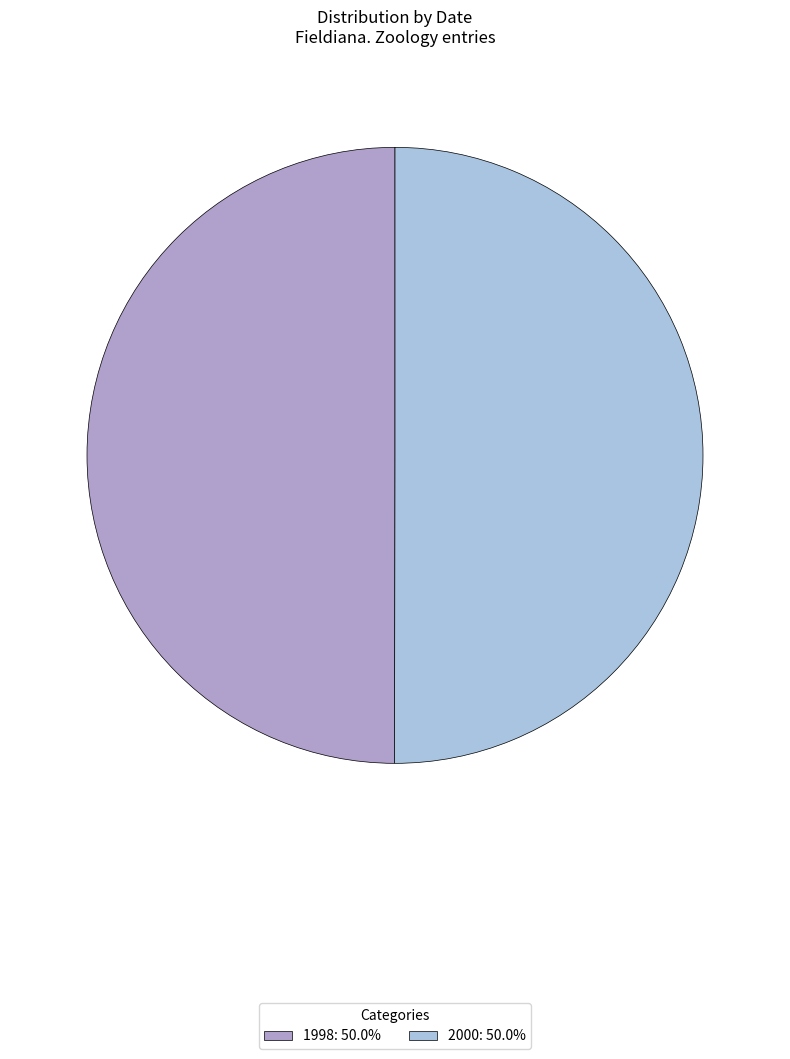

Count the number of slices in the pie.

2